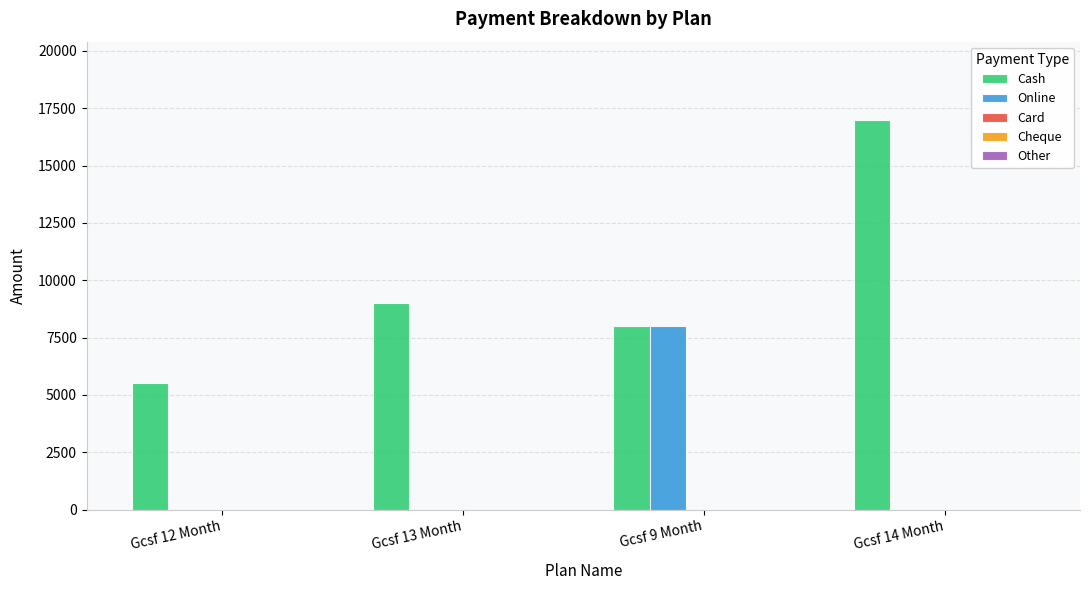

Between Gcsf 13 Month and Gcsf 14 Month, which series saw the biggest shift?

Cash